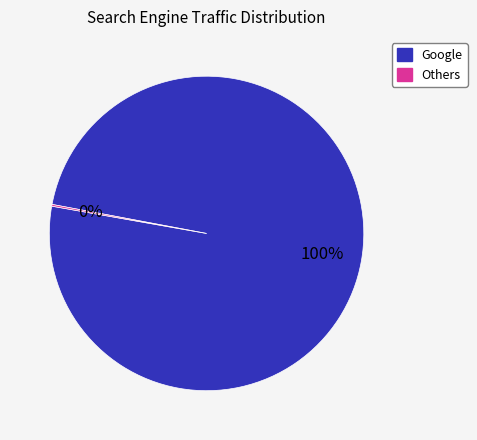

To the nearest percent, what is the difference between the largest and smallest slice percentages?

100%